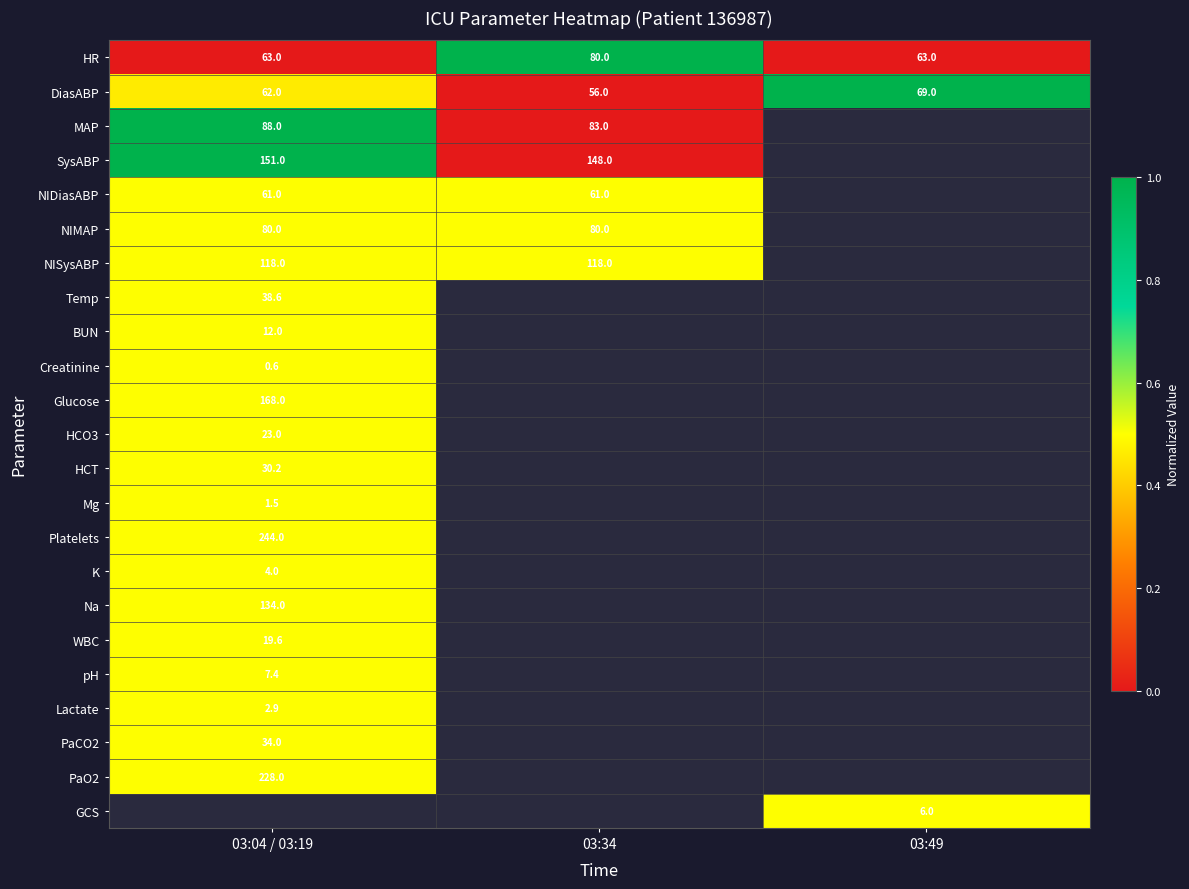

Rank the categories by DiasABP value from highest to lowest.

03:49, 03:04 / 03:19, 03:34